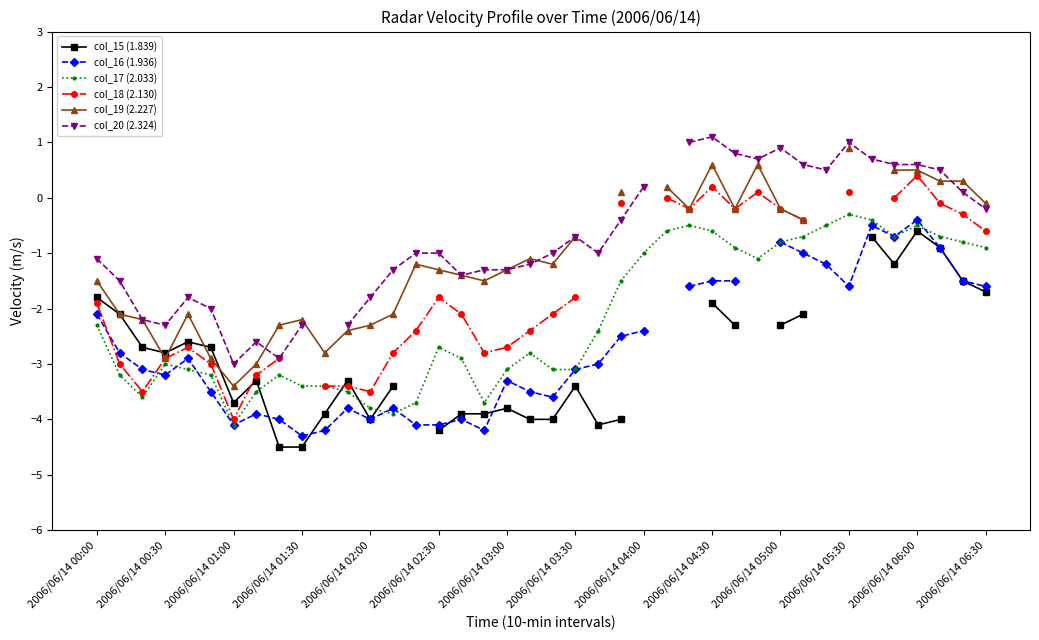

What is the lowest value of the col_17 (2.033) series?

-4.1